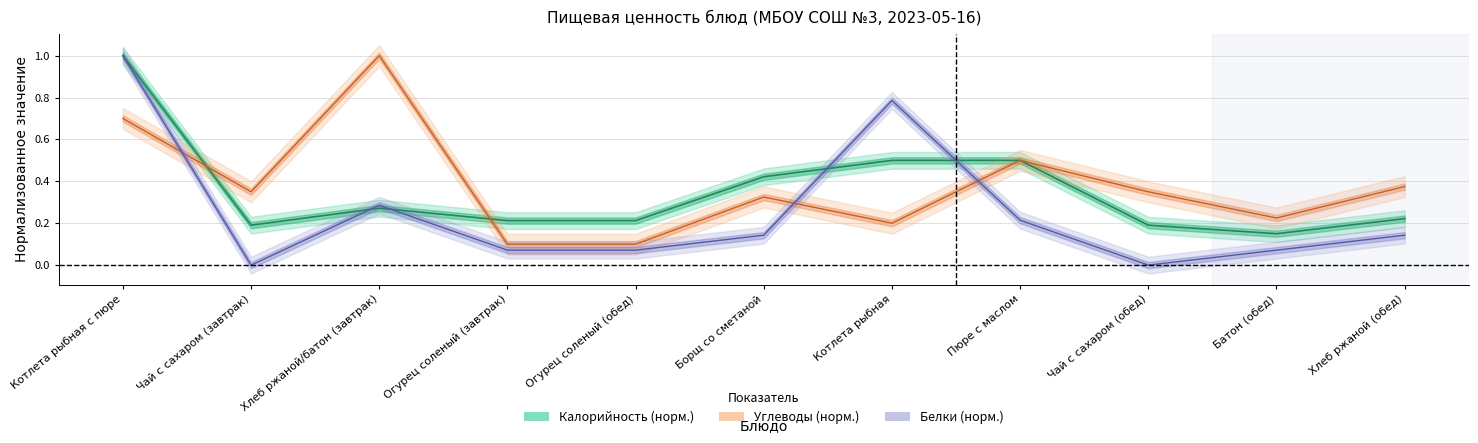

What is the difference between the Углеводы values at Чай с сахаром (завтрак) and Котлета рыбная с пюре?

0.3